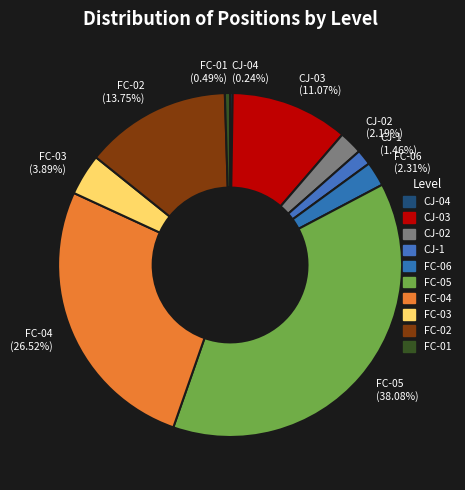

Between FC-03 and CJ-1, which is larger?

FC-03